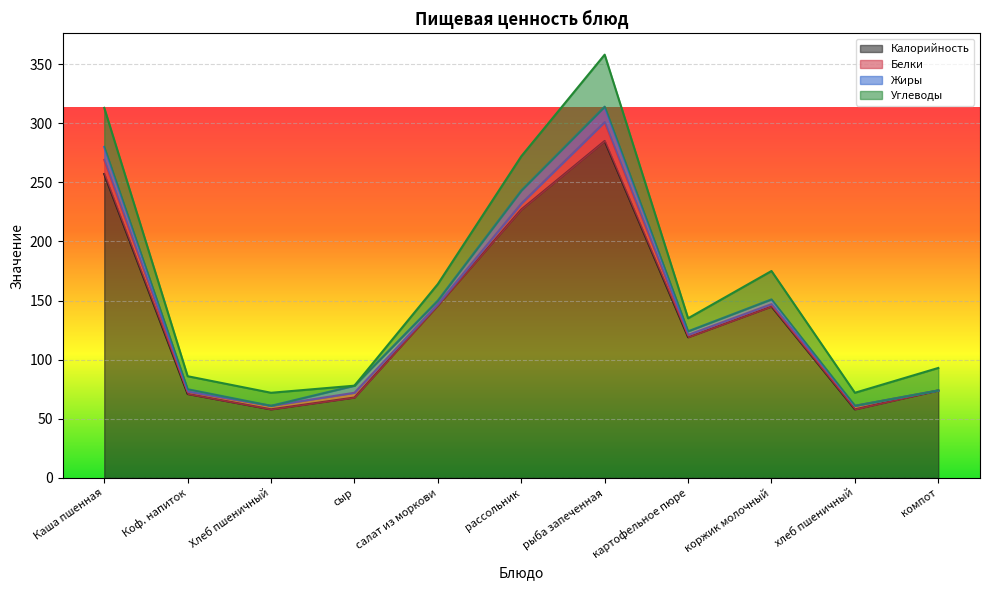

True or false: Калорийность has more than 2 interior local peaks.

False